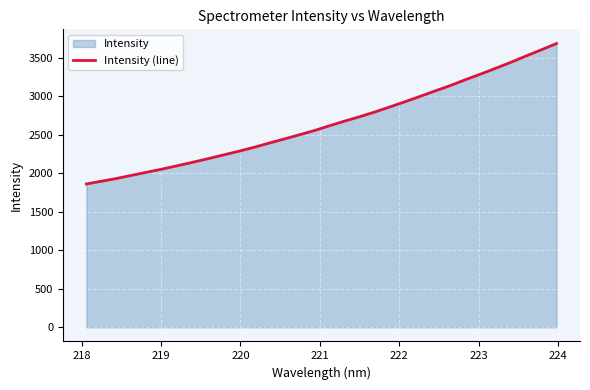

What is the difference between the maximum and minimum values?

1825.5